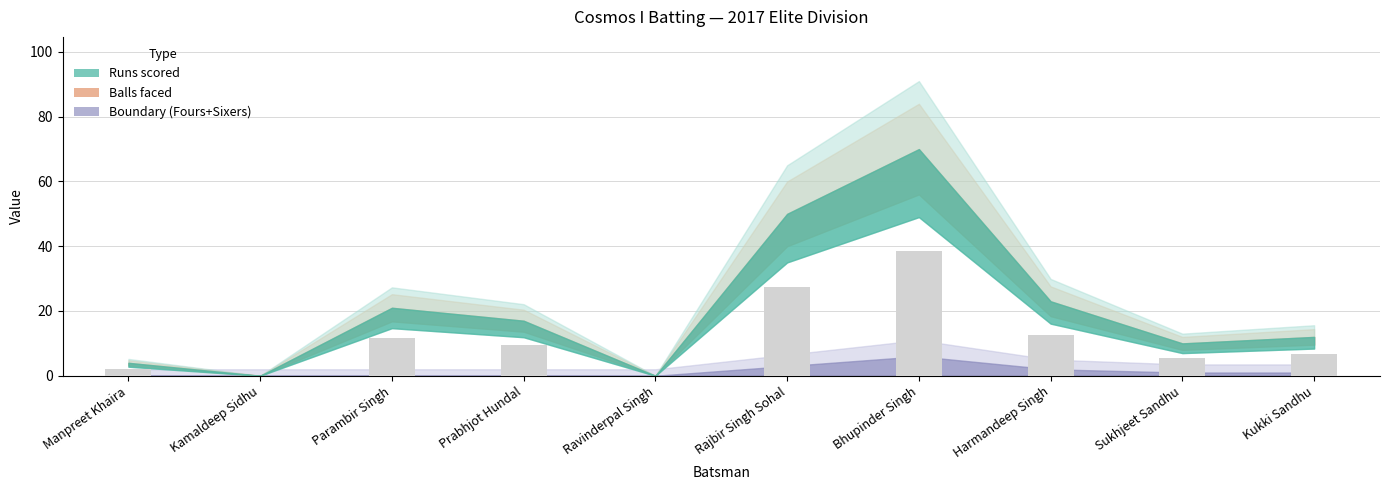

True or false: the data shows 2.2 at Manpreet Khaira.

True